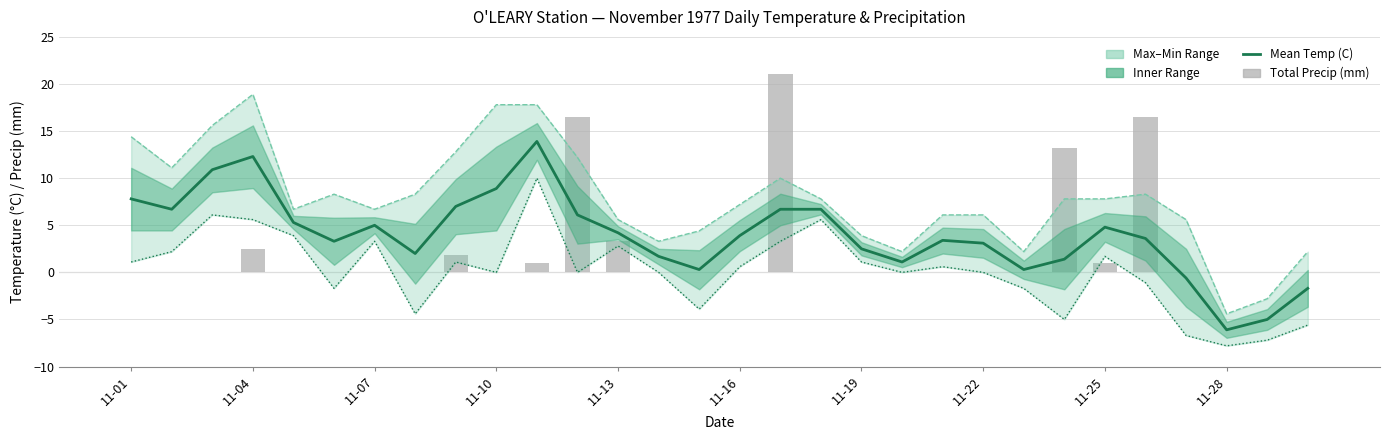

Which series has the largest range (max minus min)?

Max Temp (C)